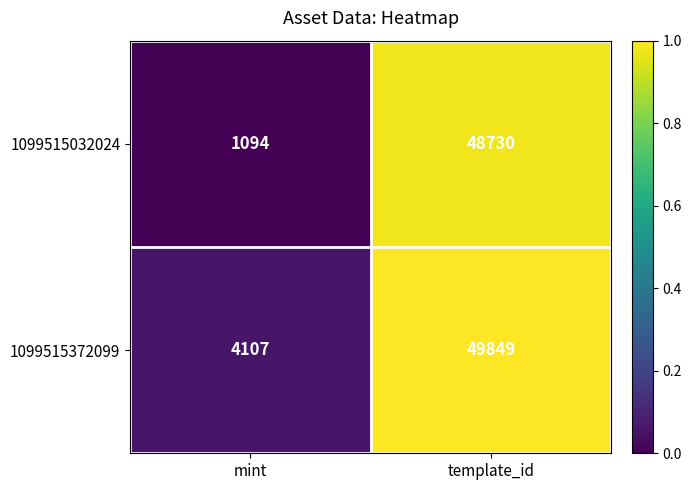

What is the difference between the maximum and minimum values in the 1099515372099 series?

45742